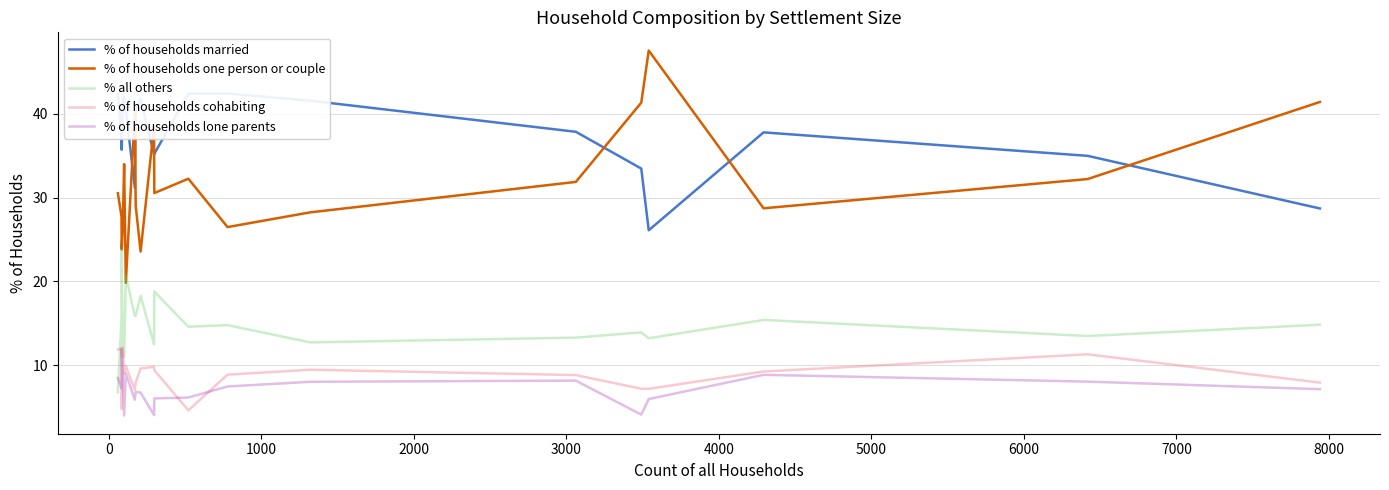

True or false: % of households one person or couple and % of households lone parents cross at least once.

False